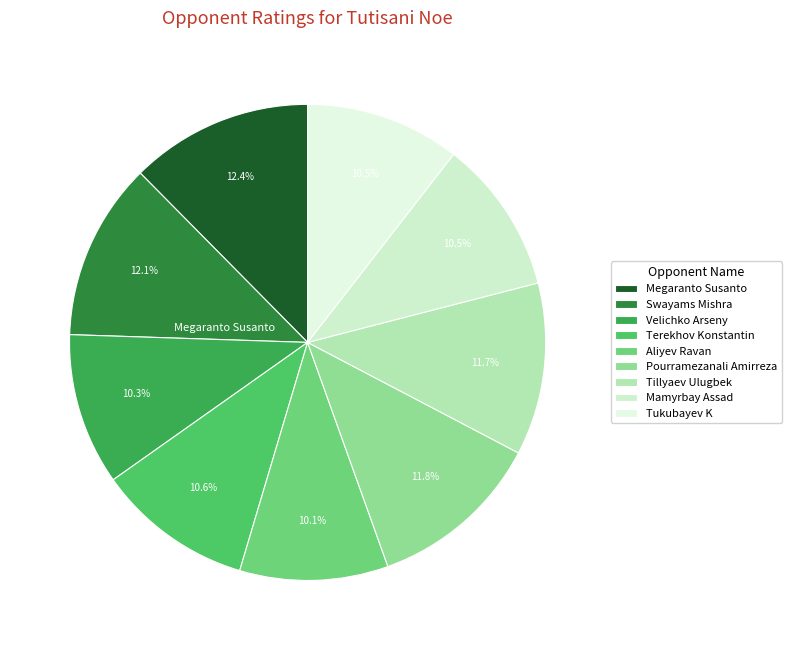

Combined, what portion of the pie is Pourramezanali Amirreza and Aliyev Ravan?

21.9%